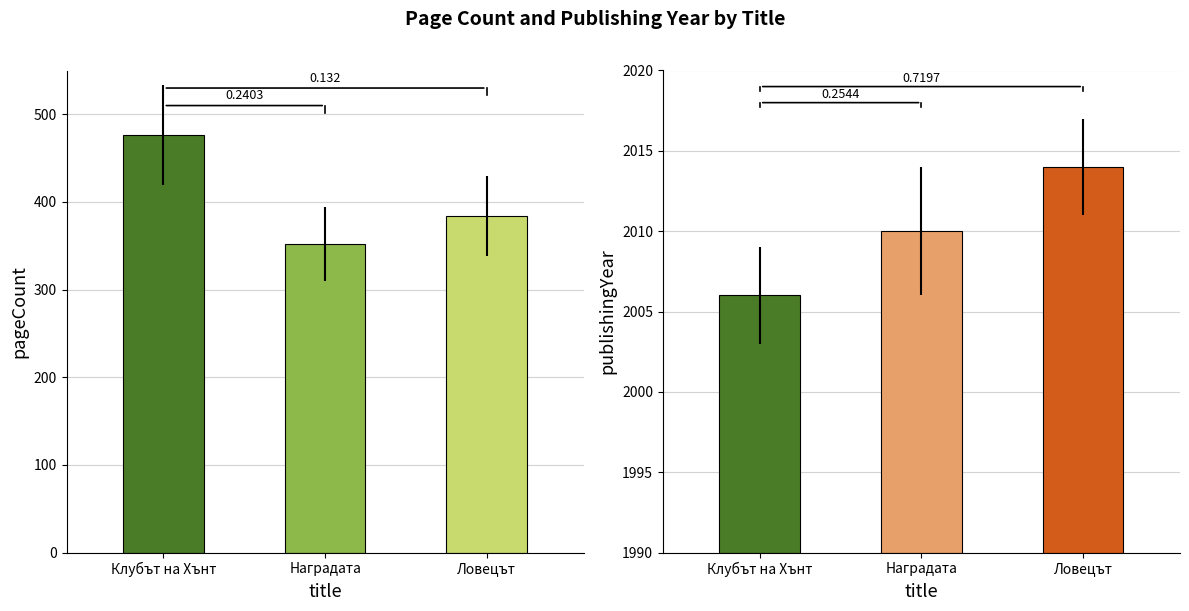

Rank the series by their maximum value, from lowest to highest.

pageCount, publishingYear